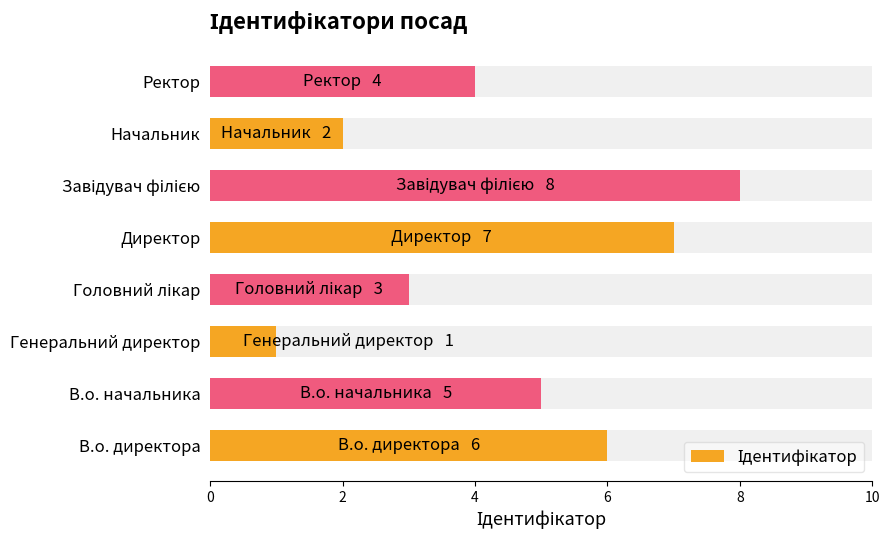

The value at Завідувач філією is 3. True or false?

False